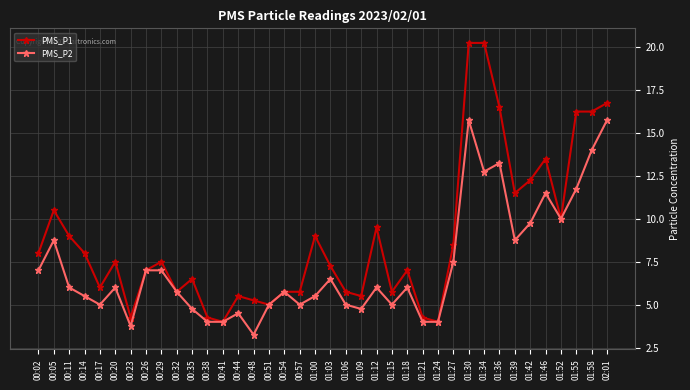

At 01:58, list the series in order from smallest to largest.

PMS_P2, PMS_P1